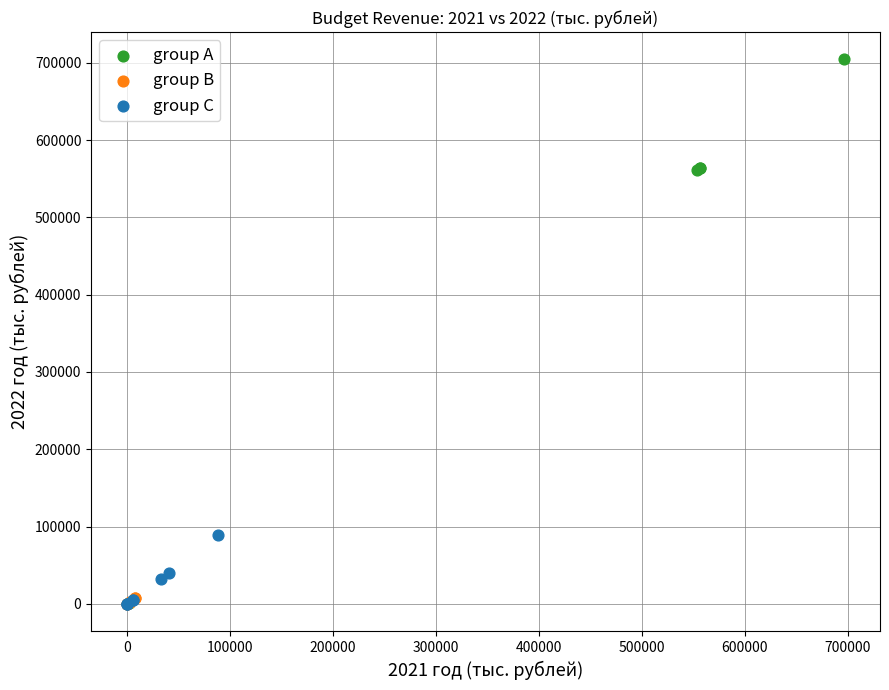

Which series reaches the maximum Y coordinate?

group A